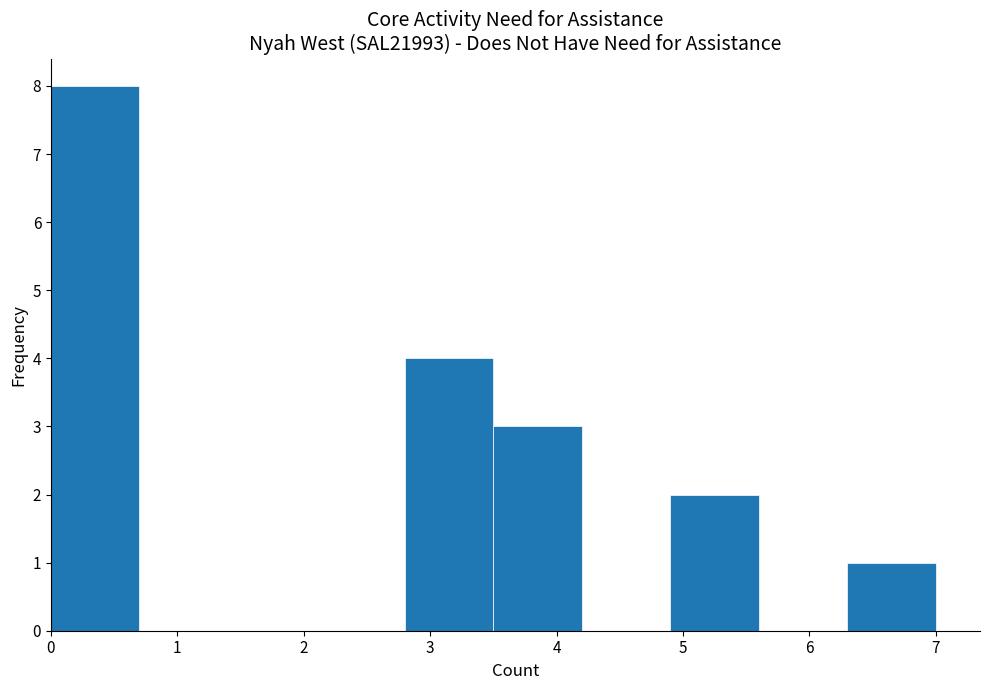

Over which range of the x-axis is the bar tallest?

0.0 to 0.7